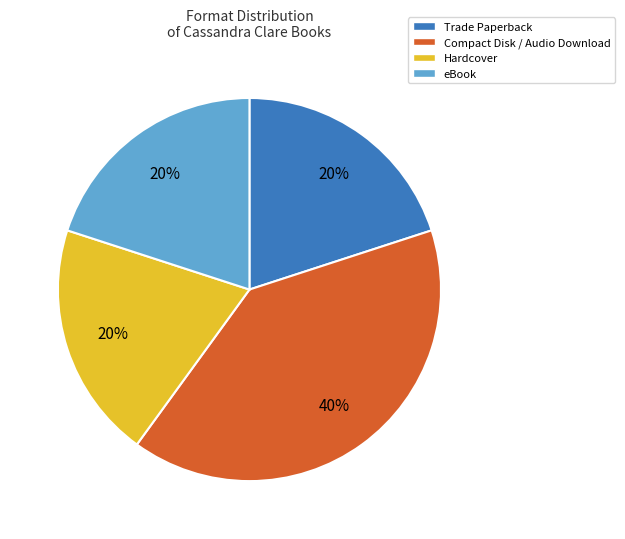

To the nearest percent, what is the difference between the largest and smallest slice percentages?

20%